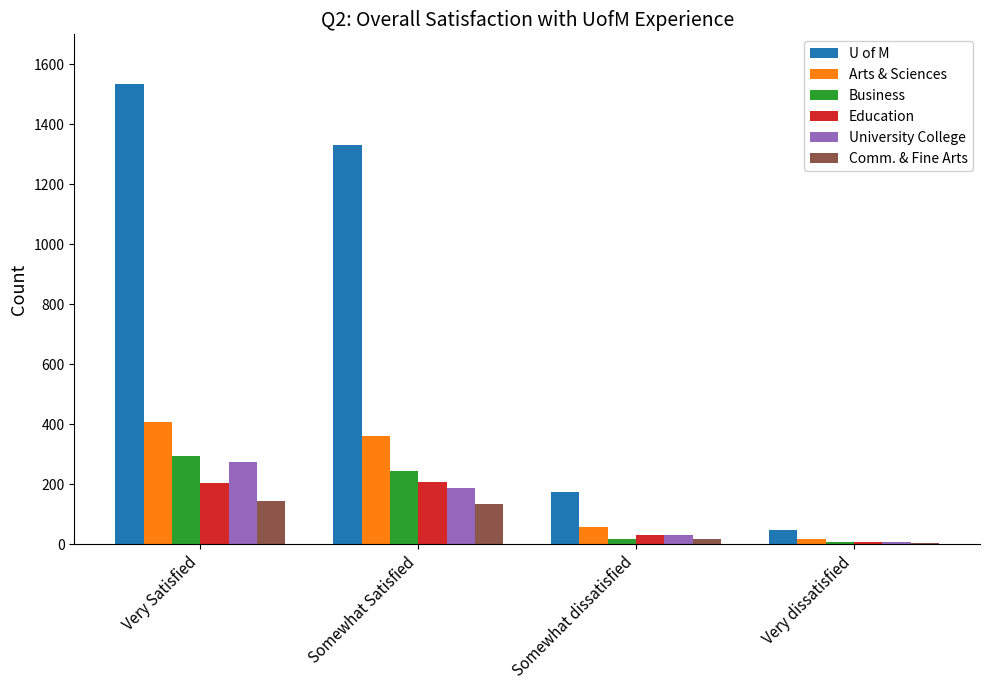

Which category has the highest value across all series?

Very Satisfied